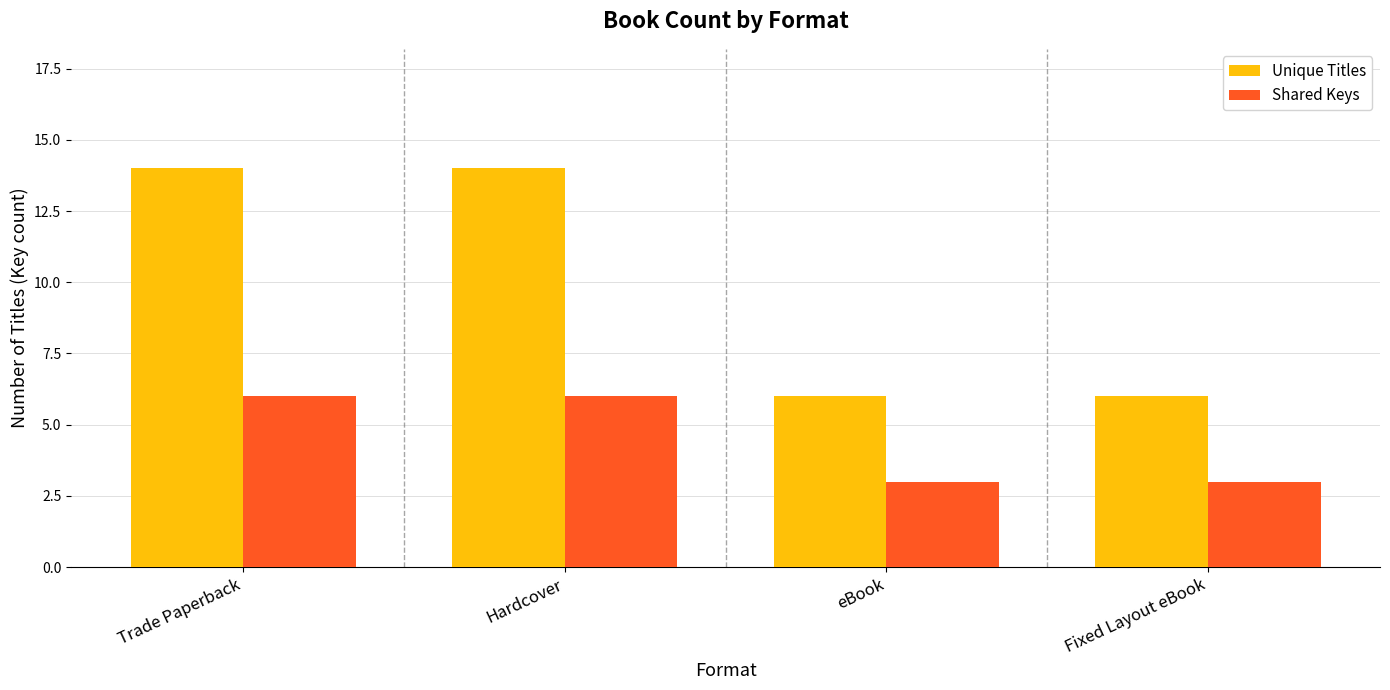

Reading right to left, list all the values displayed in this chart.

Unique Titles: 6	6	14	14
Shared Keys: 3	3	6	6